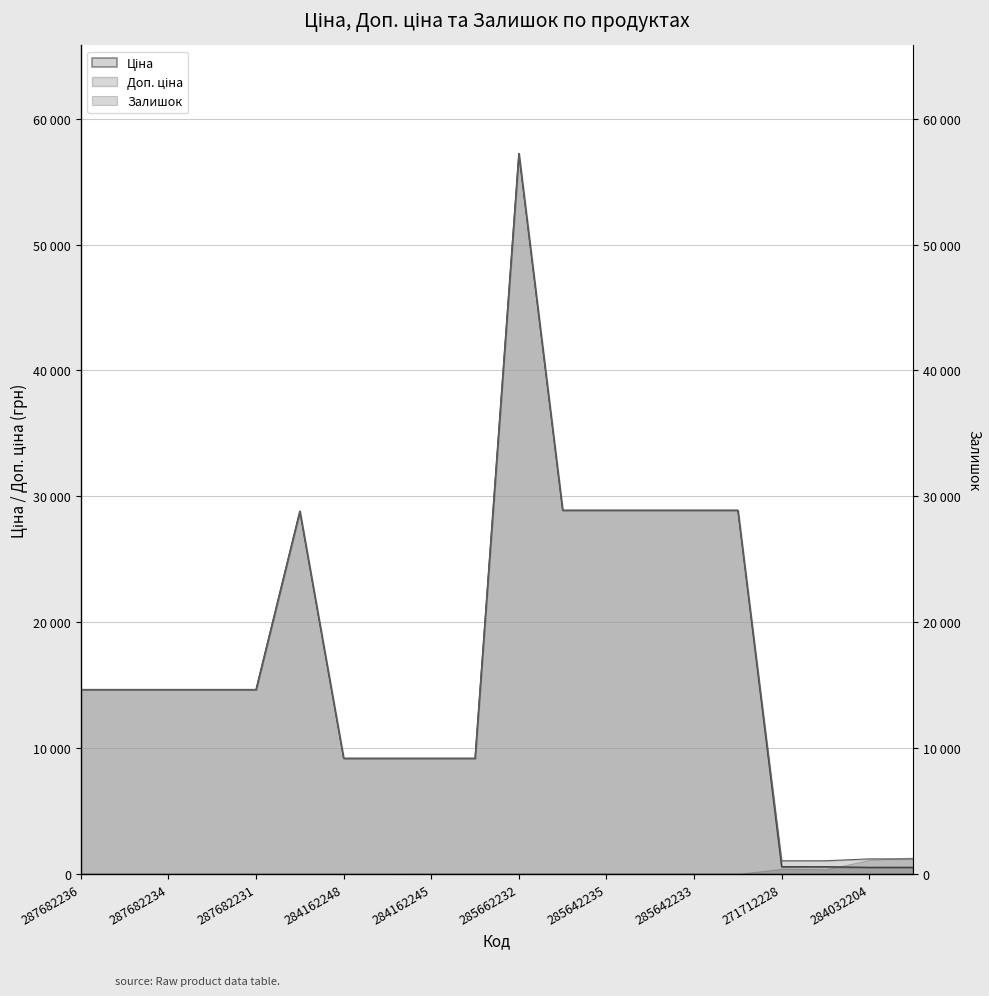

True or false: Доп. ціна and Ціна cross at least once.

False